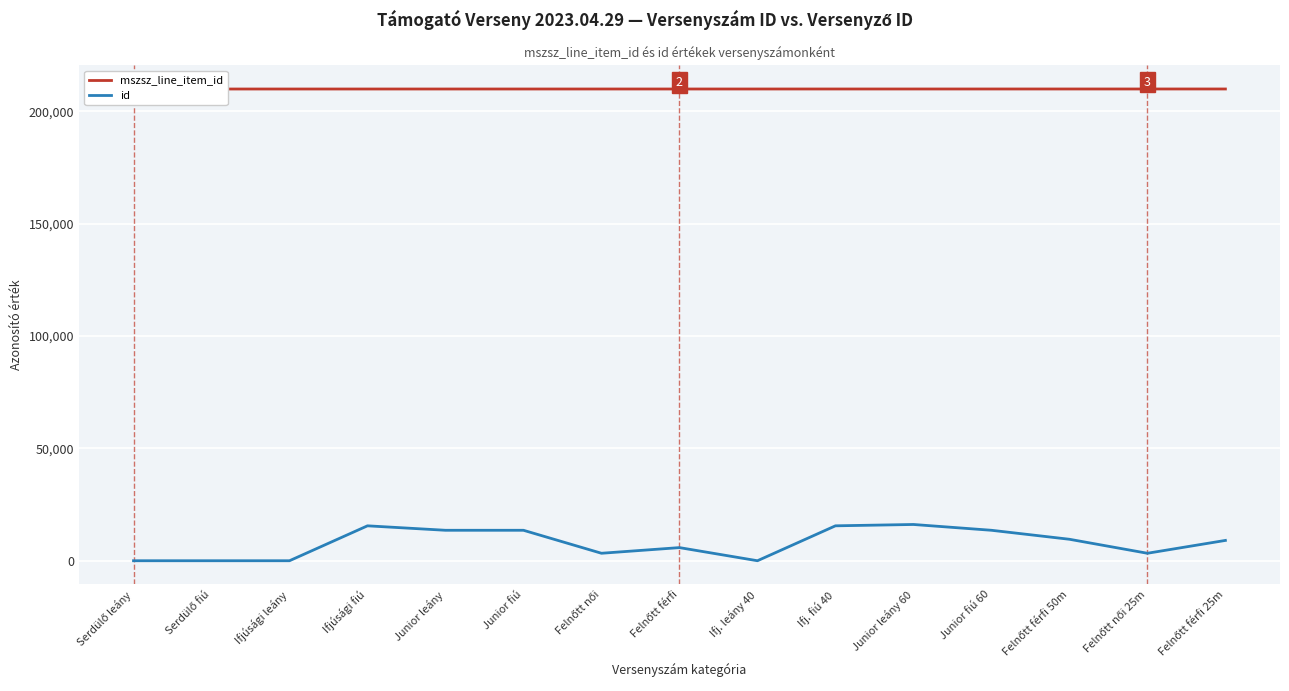

True or false: id and mszsz_line_item_id cross at least once.

False